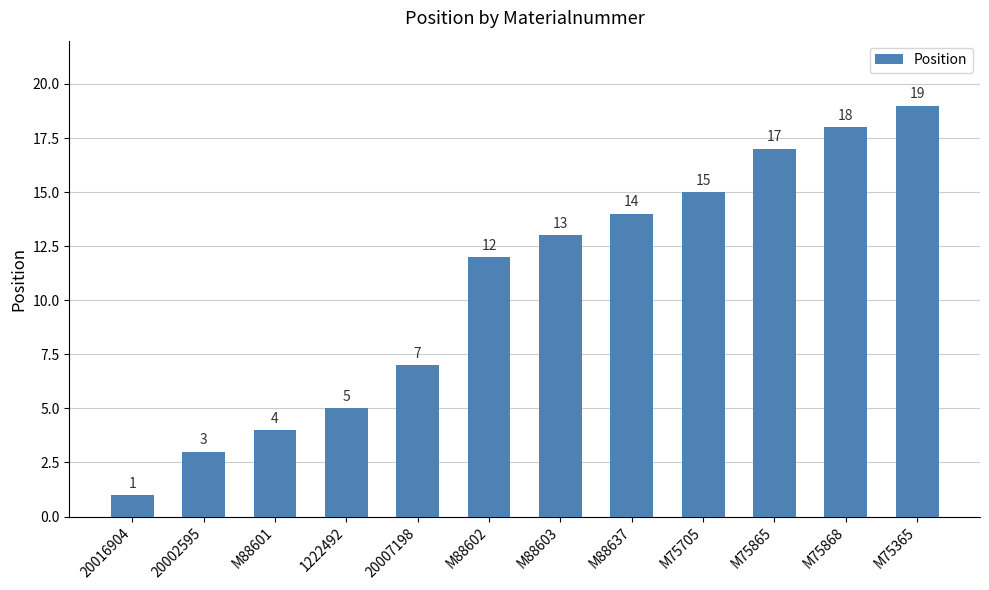

What is the sum of the values at 20016904 and M88603?

14